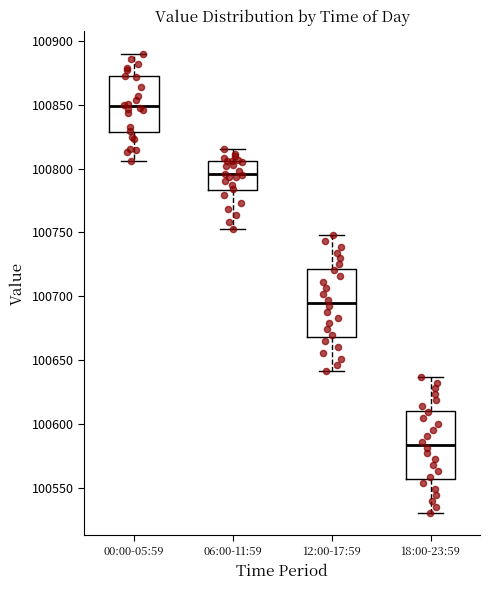

Reading left to right, read every box against the y-axis: the position of its median line, the range the box covers, and the ends of its whiskers. The values are not printed on the chart, so give them approximately, as read against the axis.

00:00-05:59: median 100850, box 100830 to 100870, whiskers 100805 to 100890
06:00-11:59: median 100795, box 100785 to 100805, whiskers 100755 to 100815
12:00-17:59: median 100695, box 100670 to 100720, whiskers 100640 to 100750
18:00-23:59: median 100585, box 100555 to 100610, whiskers 100530 to 100635